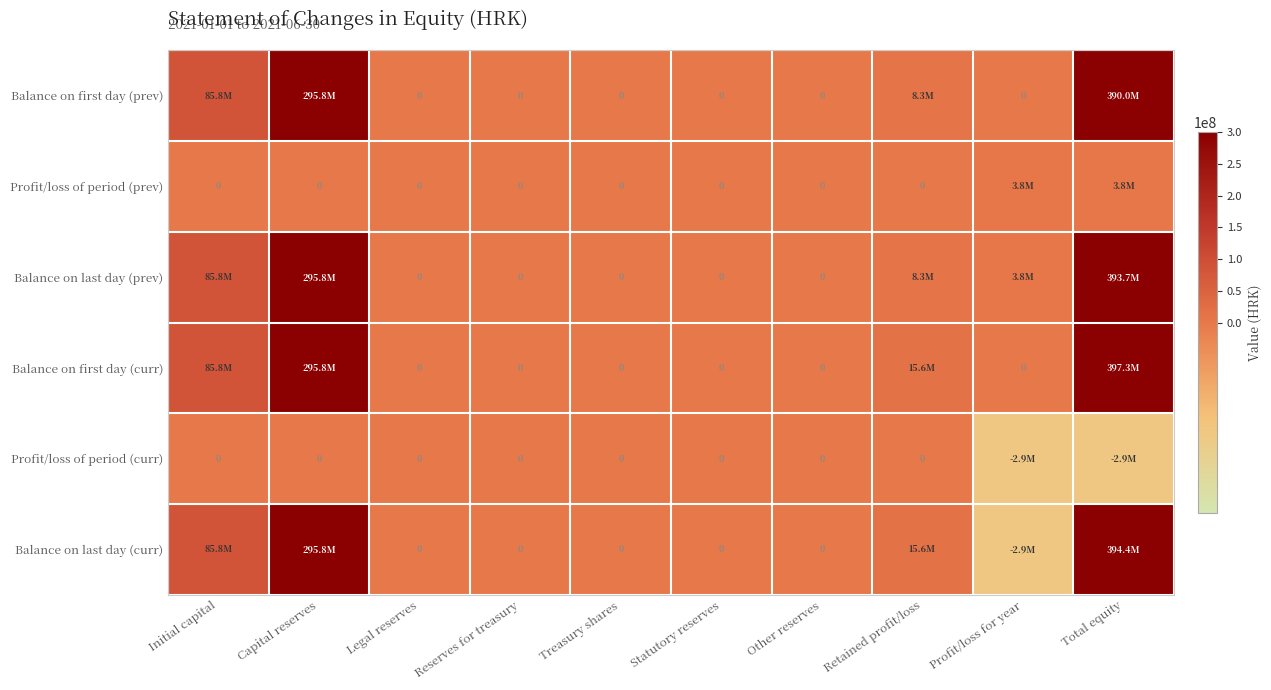

How many data points in Balance on last day (prev) are above 3793780?

4